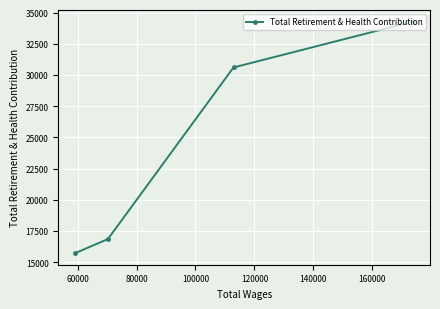

How many lines are shown in the chart?

1